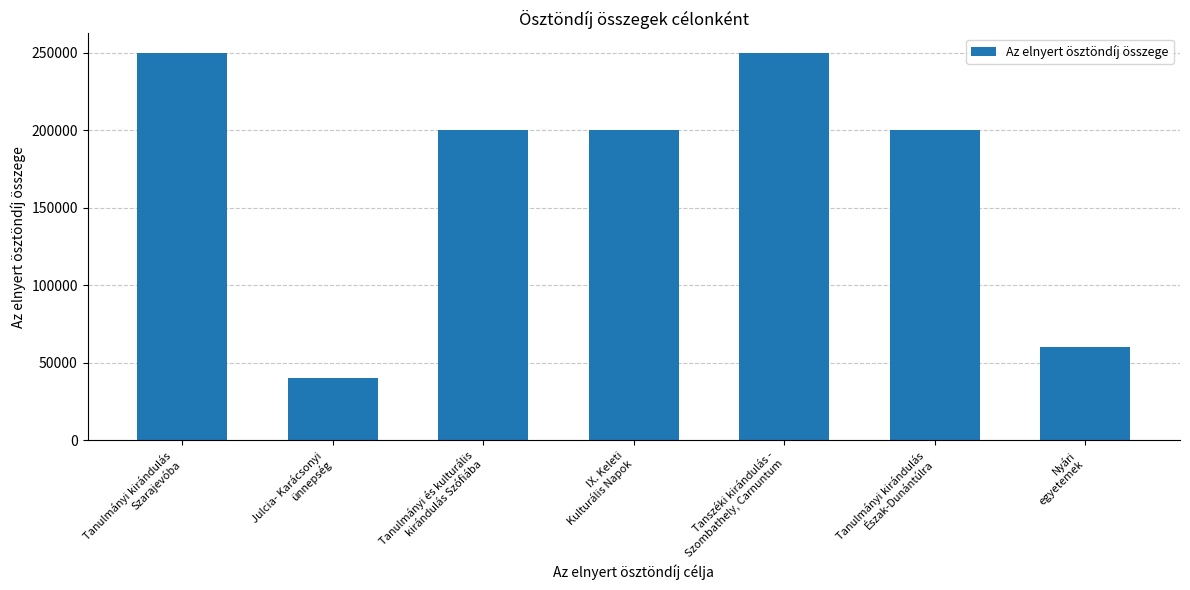

Reading right to left, transcribe all the data shown in this chart.

60000	200000	250000	200000	200000	40000	250000